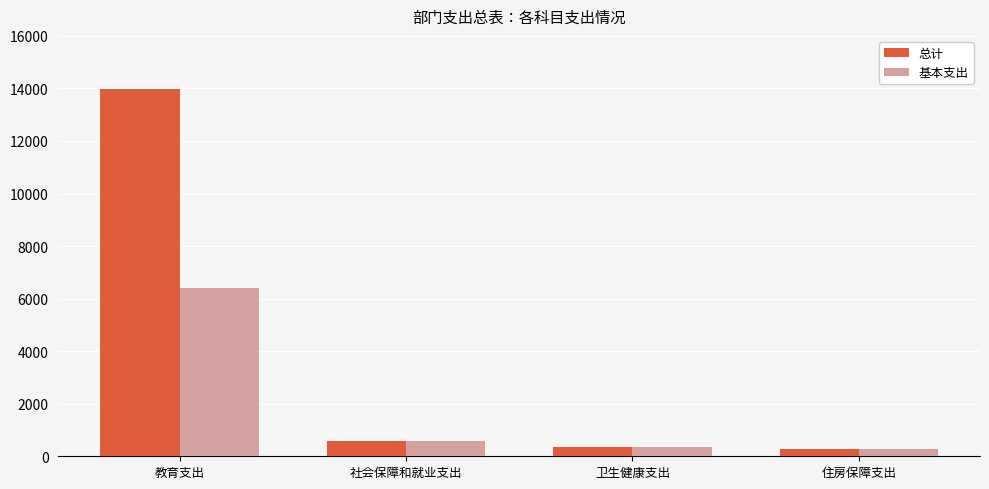

How many bars are there in total?

8